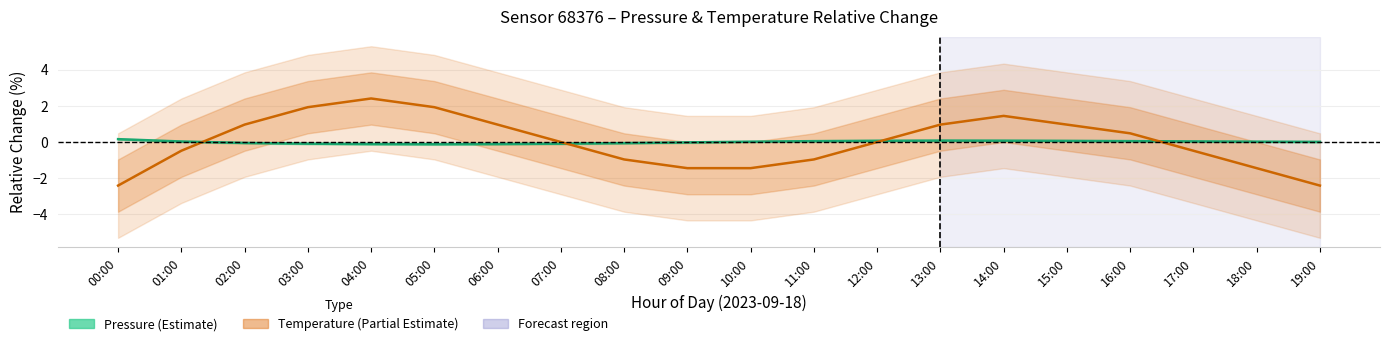

Reading left to right, transcribe all the data shown in this chart.

Pressure (Estimate): 0.2	0.0	-0.1	-0.1	-0.1	-0.1	-0.1	-0.1	-0.1	-0.0	0.0	0.0	0.1	0.1	0.1	0.1	0.0	0.0	0.0	0.0
Temperature (Partial Estimate): -2.4	-0.5	1.0	1.9	2.4	1.9	1.0	0.0	-1.0	-1.4	-1.4	-1.0	0.0	1.0	1.4	1.0	0.5	-0.5	-1.4	-2.4